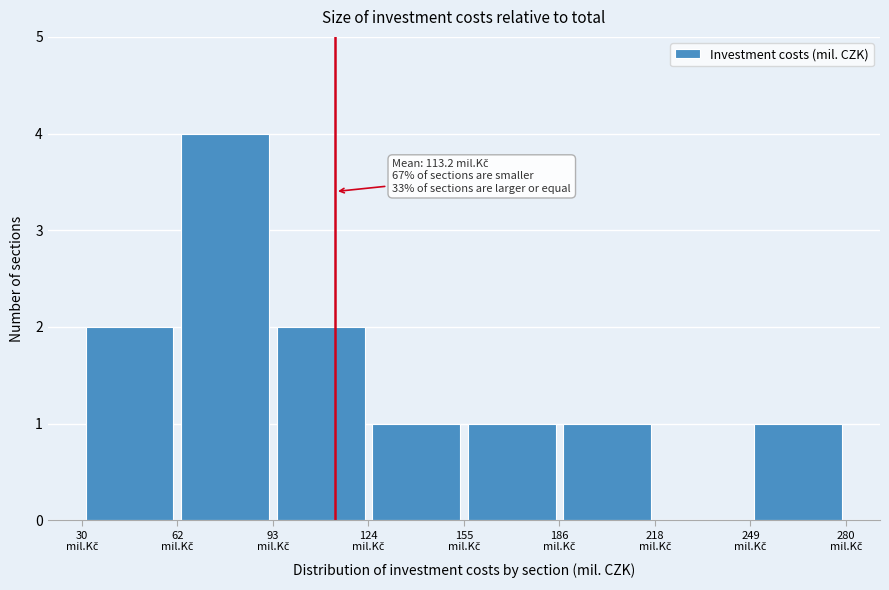

Over which range of the x-axis is the bar tallest?

60 to 95